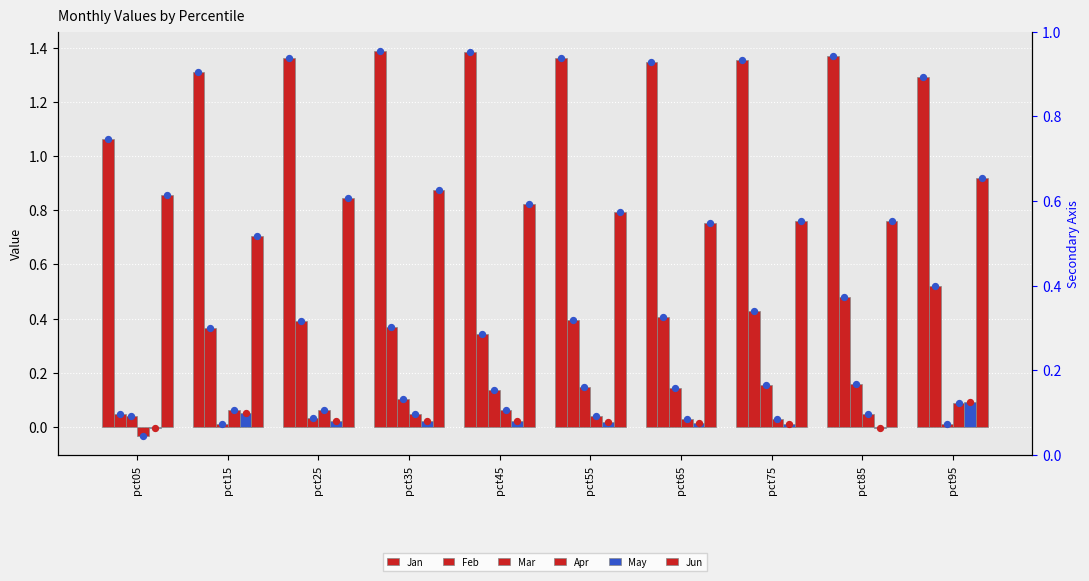

At how many categories does at least one series exceed 0?

10